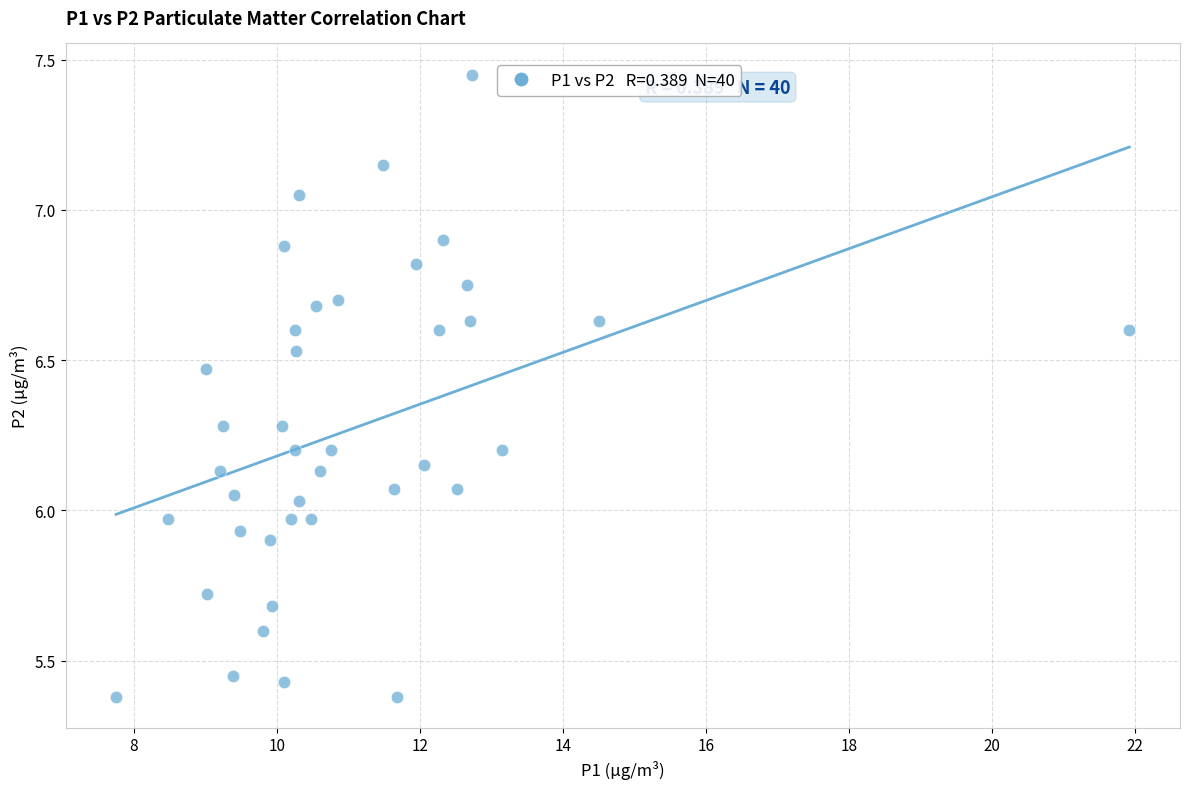

What is the range of X values (max minus min)?

14.2